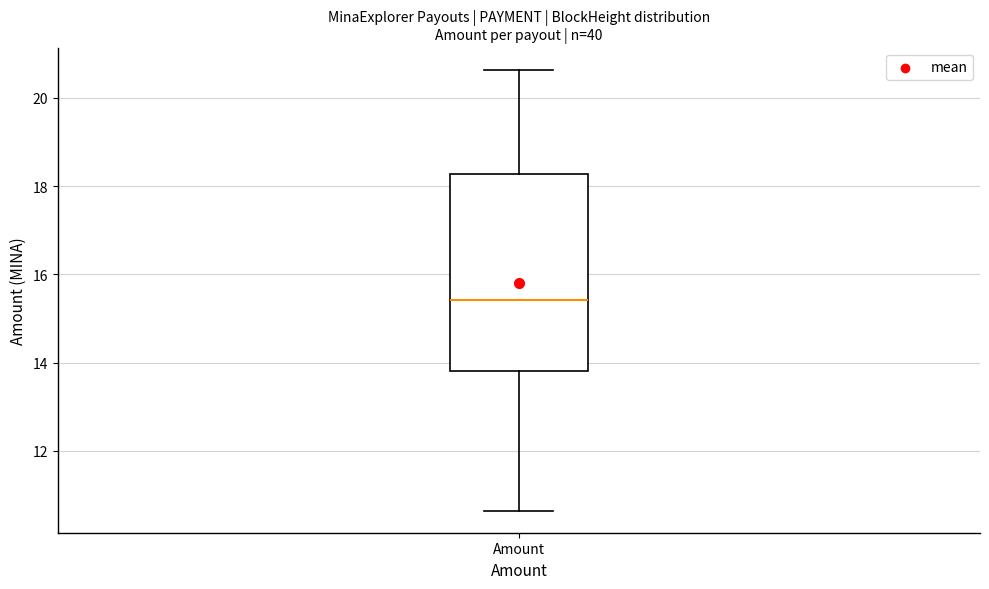

Where is the lower edge of the box for Amount on the y-axis? The values are not printed on the chart, so give them approximately, as read against the axis.

13.8